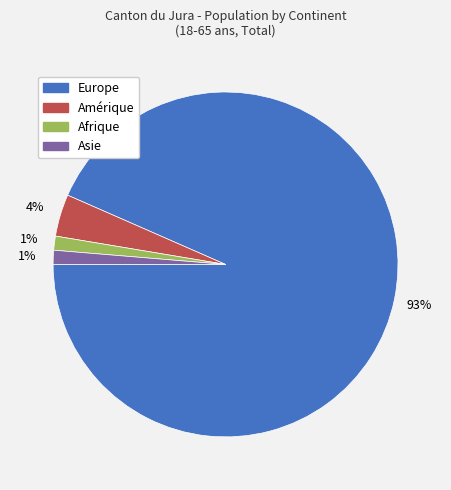

What percentage is the Afrique slice, to the nearest percent?

1%